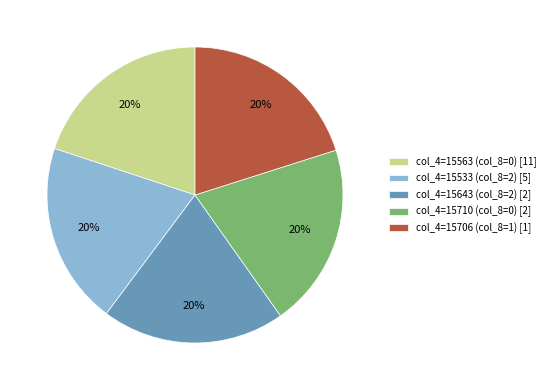

How many segments does this pie chart have?

5